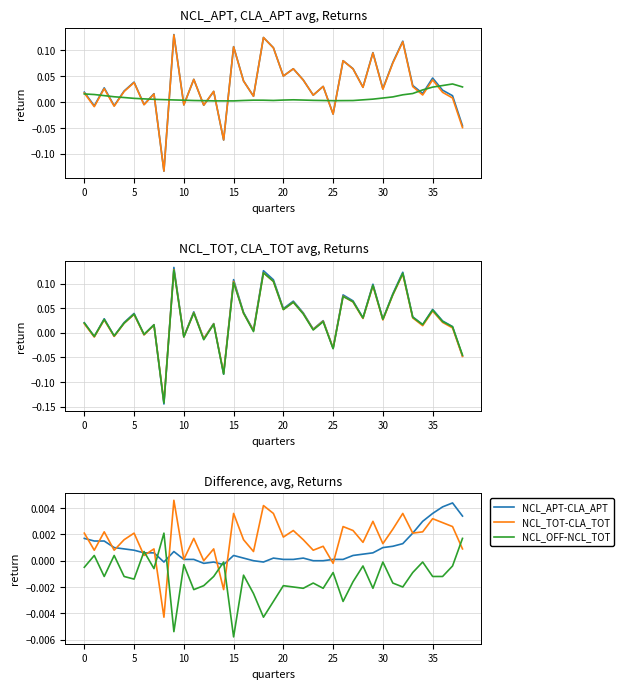

What value does the CLA_APT series have at 18?

0.1